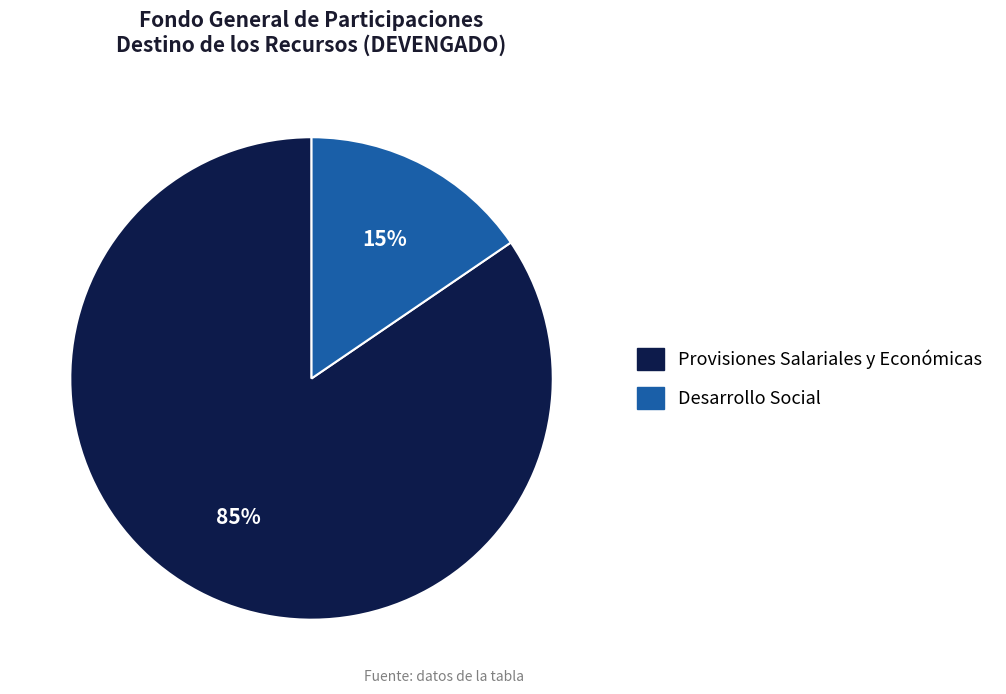

To the nearest percent, what portion does Provisiones Salariales y Económicas represent?

85%